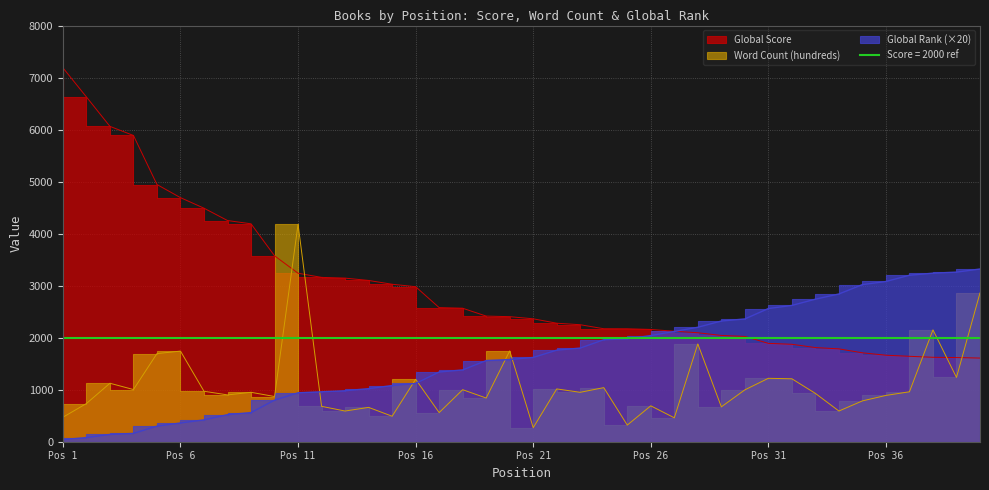

Does the chart have visible grid lines?

Yes